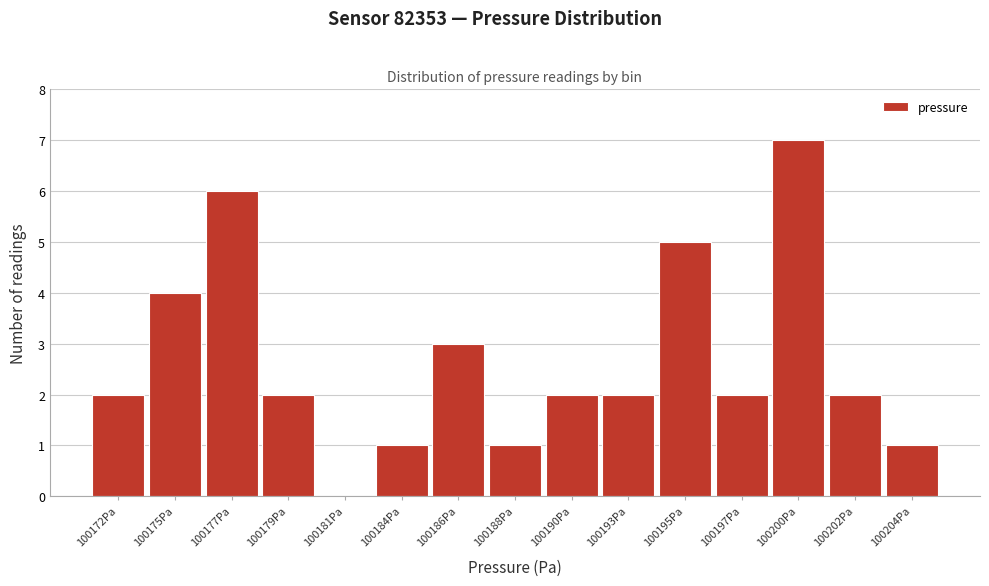

Reading left to right, transcribe all the data shown in this chart.

100172Pa=2	100175Pa=4	100177Pa=6	100179Pa=2	100181Pa=0	100184Pa=1	100186Pa=3	100188Pa=1	100190Pa=2	100193Pa=2	100195Pa=5	100197Pa=2	100200Pa=7	100202Pa=2	100204Pa=1